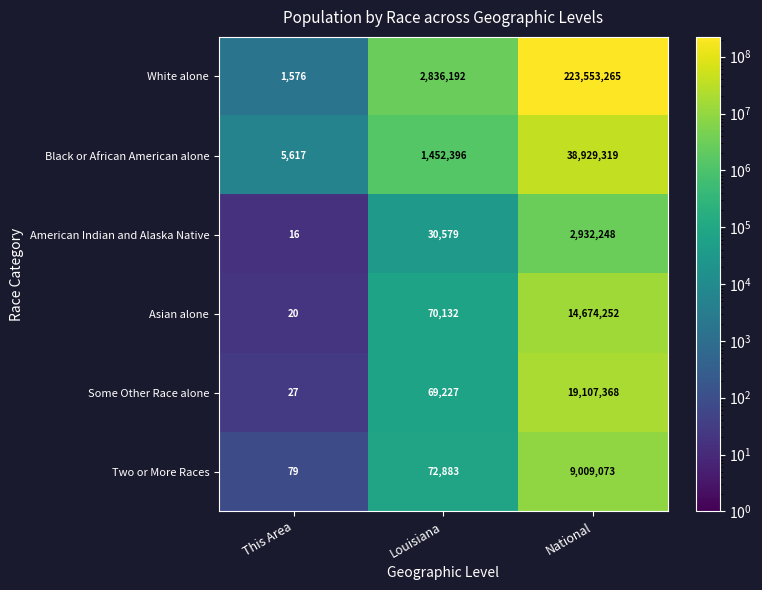

Reading left to right, transcribe all the data shown in this chart.

White alone: 1576	2836192	223553265
Black or African American alone: 5617	1452396	38929319
American Indian and Alaska Native: 16	30579	2932248
Asian alone: 20	70132	14674252
Some Other Race alone: 27	69227	19107368
Two or More Races: 79	72883	9009073